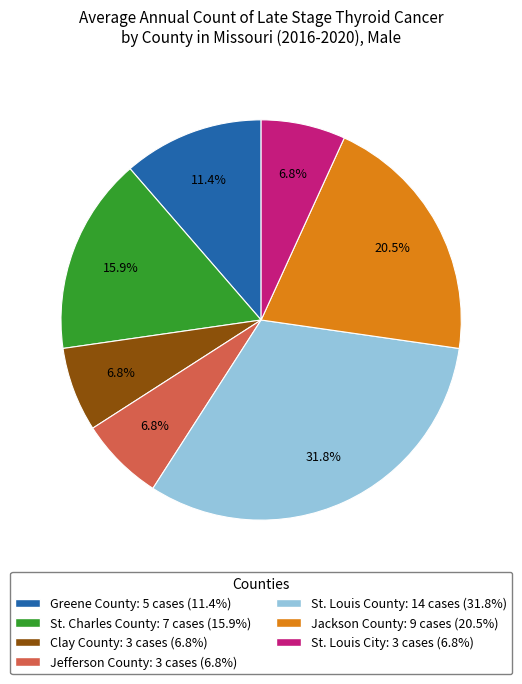

To the nearest percent, what is the average slice percentage?

14%